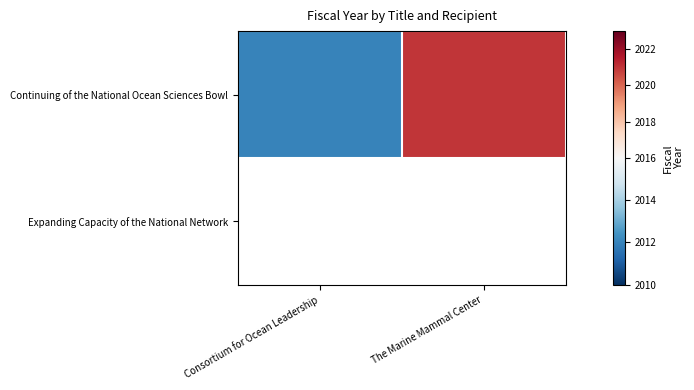

How many series are shown in this chart?

2